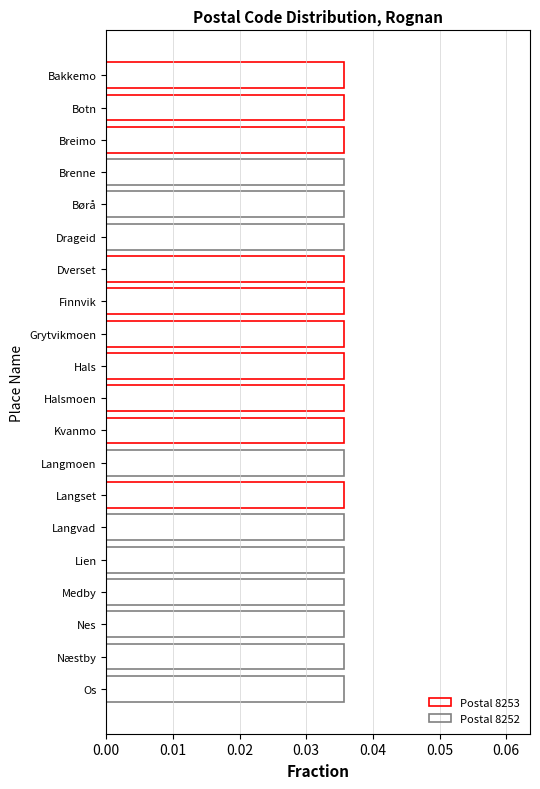

Count the number of categories in the chart.

20